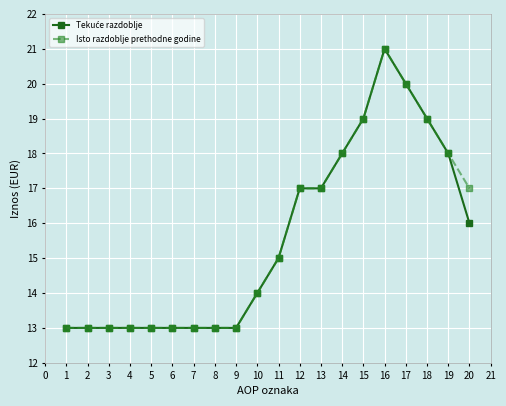

What is the total value across all series at 7?

26